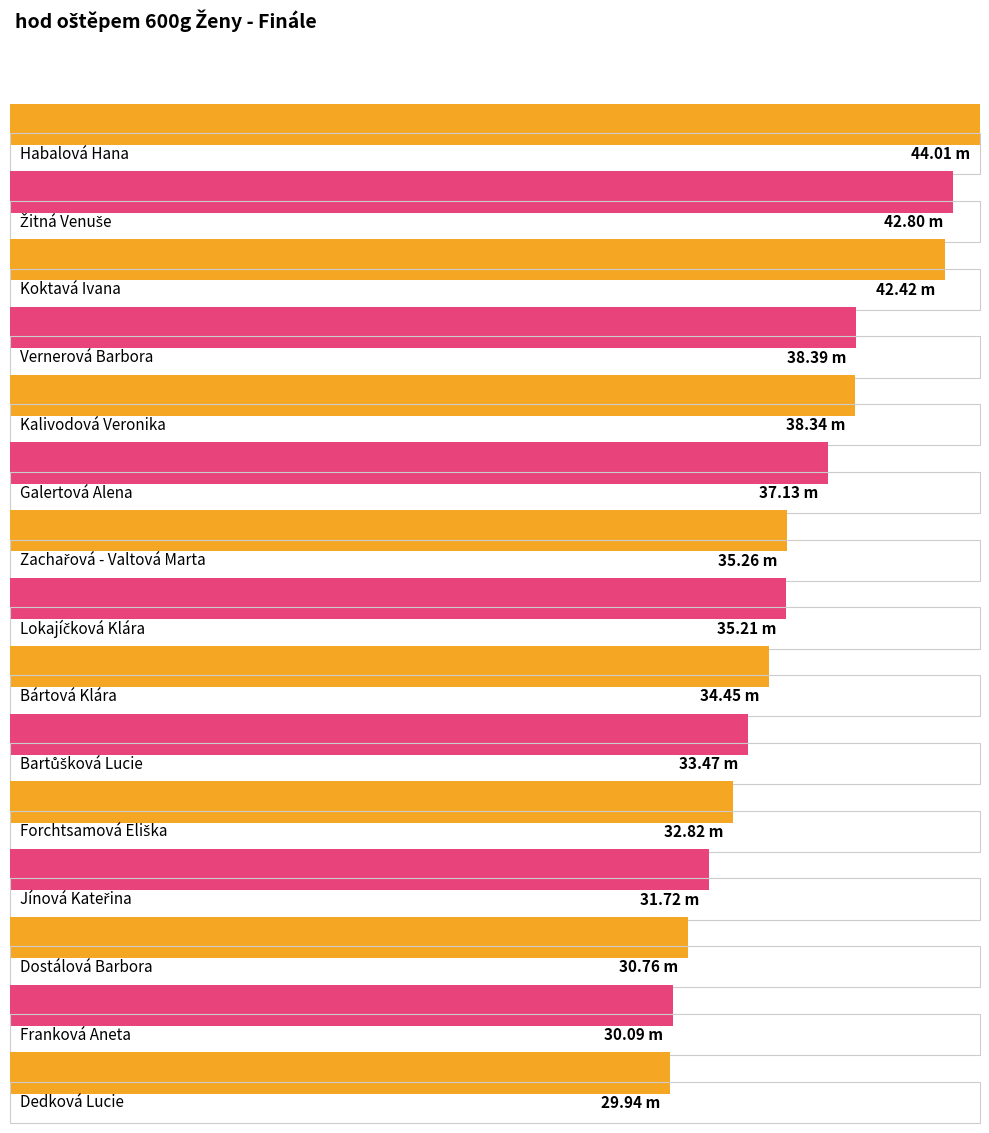

List the labels in order of value, smallest first.

Dedková Lucie, Franková Aneta, Dostálová Barbora, Jínová Kateřina, Forchtsamová Eliška, Bartůšková Lucie, Bártová Klára, Lokajíčková Klára, Zachařová - Valtová Marta, Galertová Alena, Kalivodová Veronika, Vernerová Barbora, Koktavá Ivana, Žitná Venuše, Habalová Hana